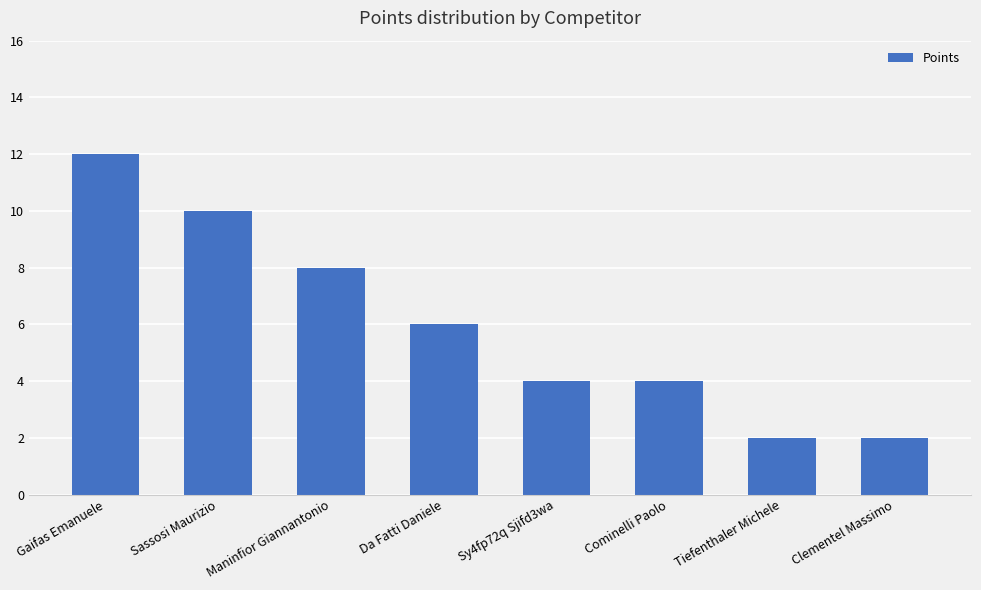

What value does the data have at Sassosi Maurizio?

10